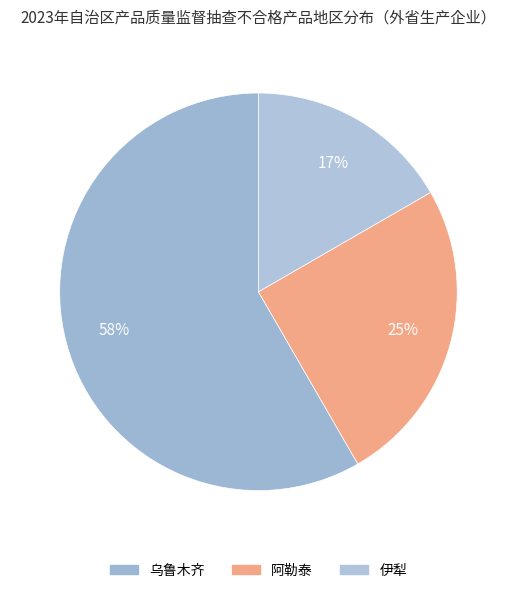

Count the number of slices in the pie.

3